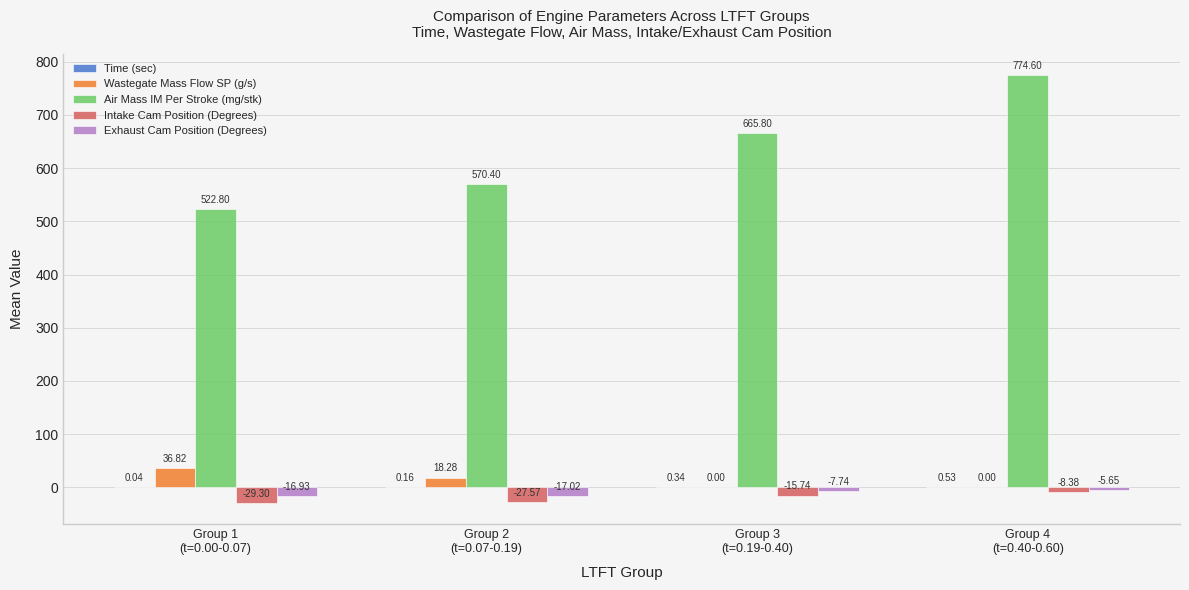

Which series has the largest total across all categories?

Air Mass IM Per Stroke (mg/stk)